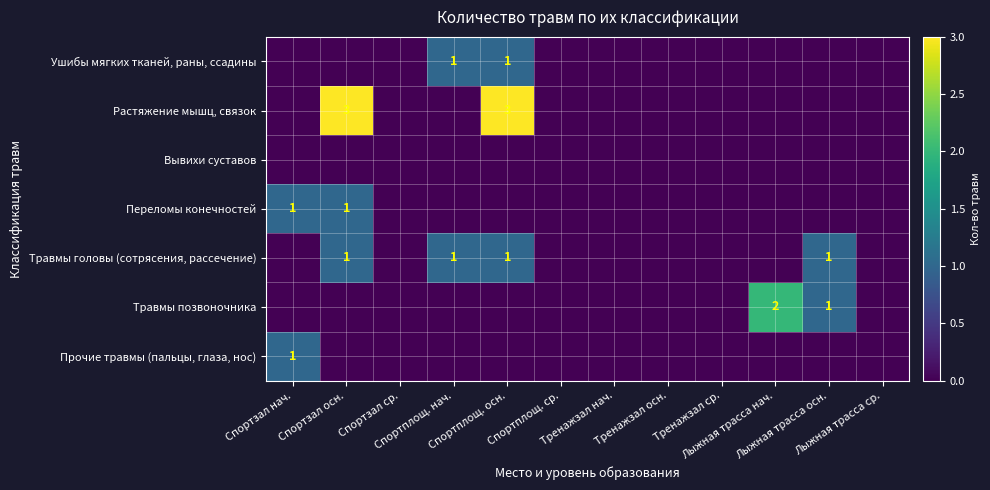

How many values in the Растяжение мышц, связок series exceed 0?

2